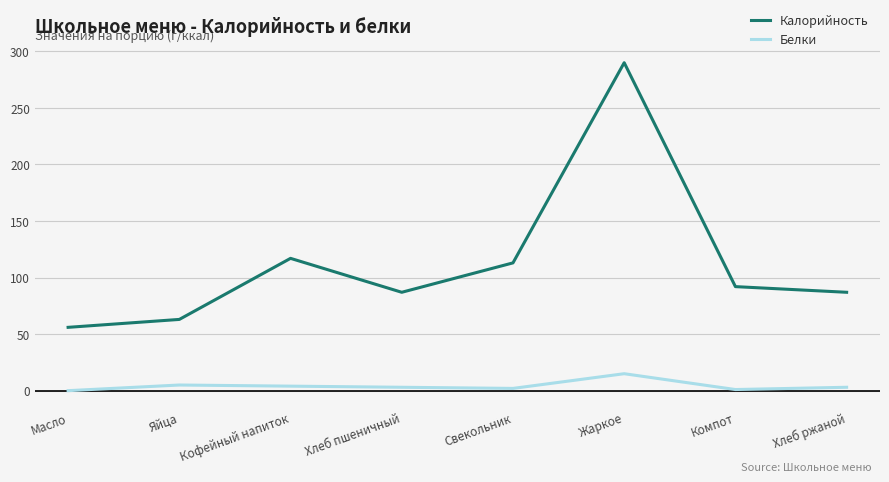

True or false: Белки and Калорийность intersect in this chart.

False